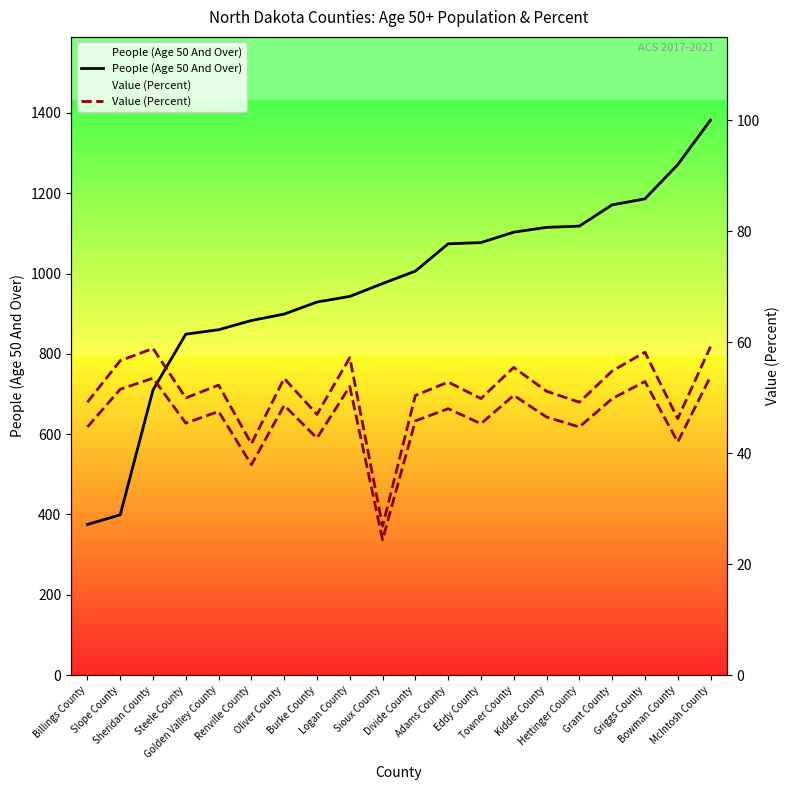

Does the chart display data point markers on the line(s)?

No